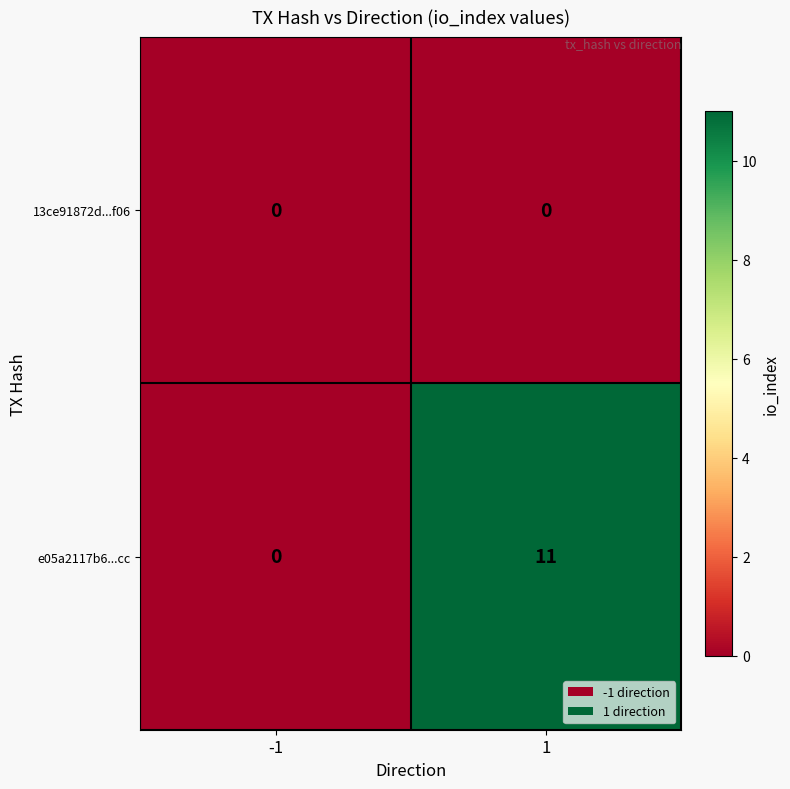

Is it true that e05a2117b6...cc equals -6 at -1?

False